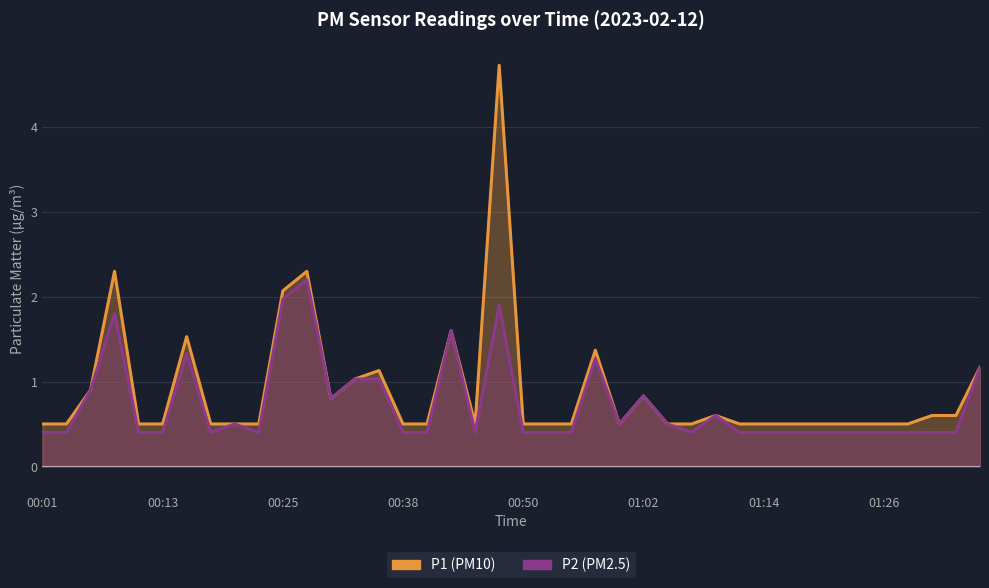

What is the smallest value displayed?

0.4